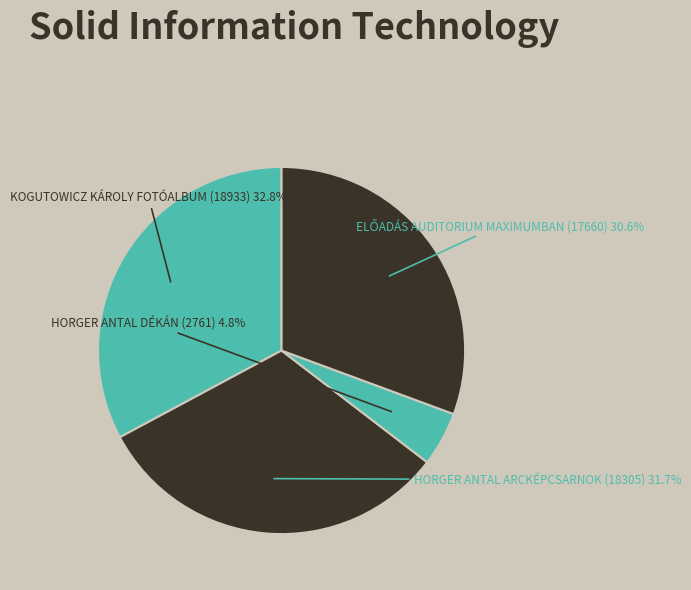

How many segments does this pie chart have?

4